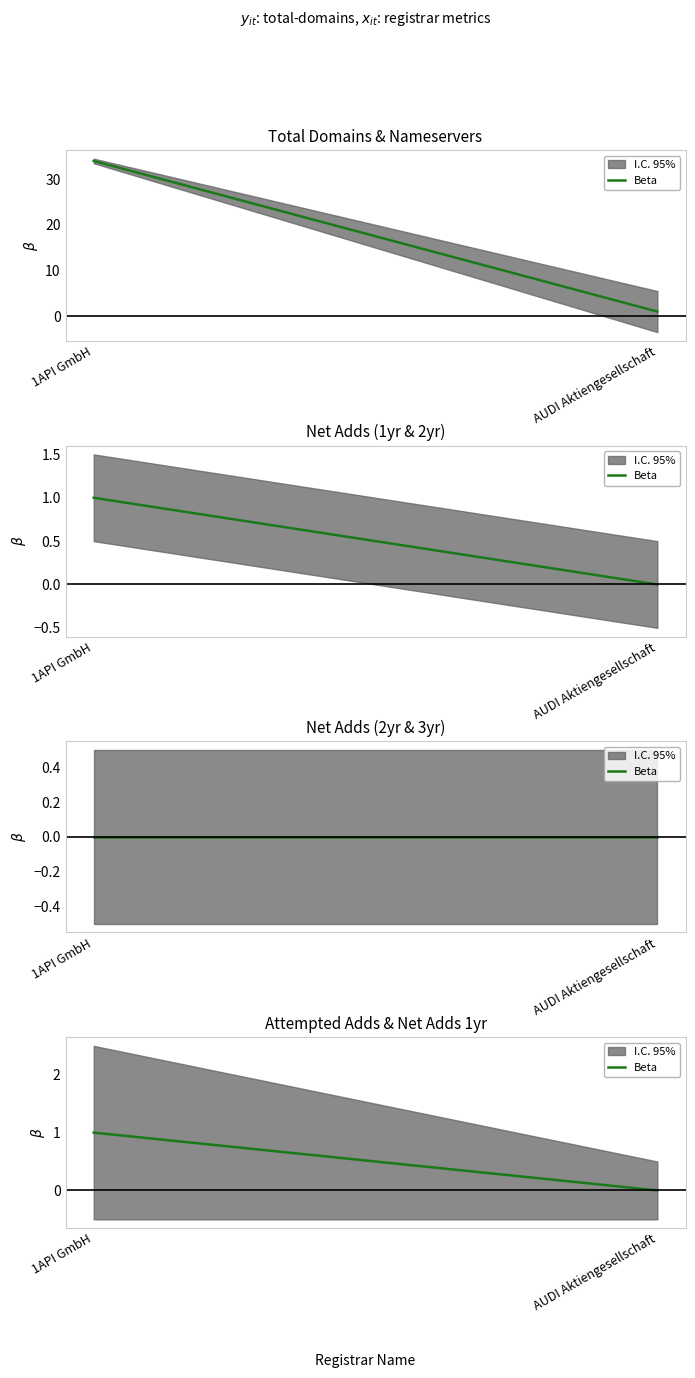

Is this an area chart (filled region under the line)?

No